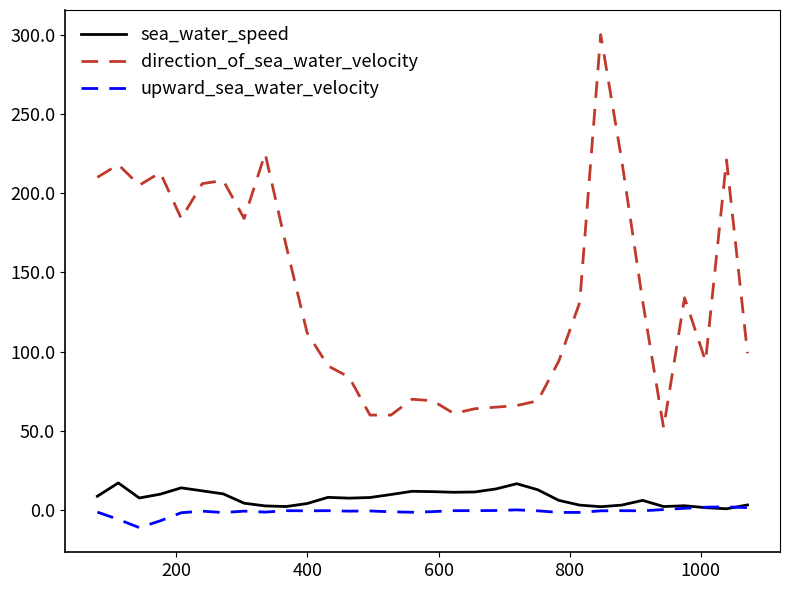

True or false: direction_of_sea_water_velocity and sea_water_speed cross at least once.

False